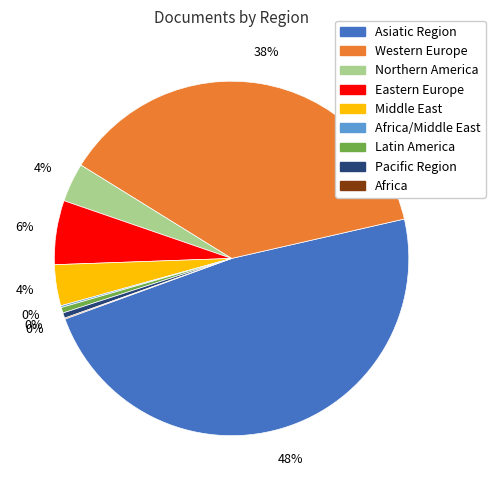

Is there any slice that represents more than half of the pie?

No